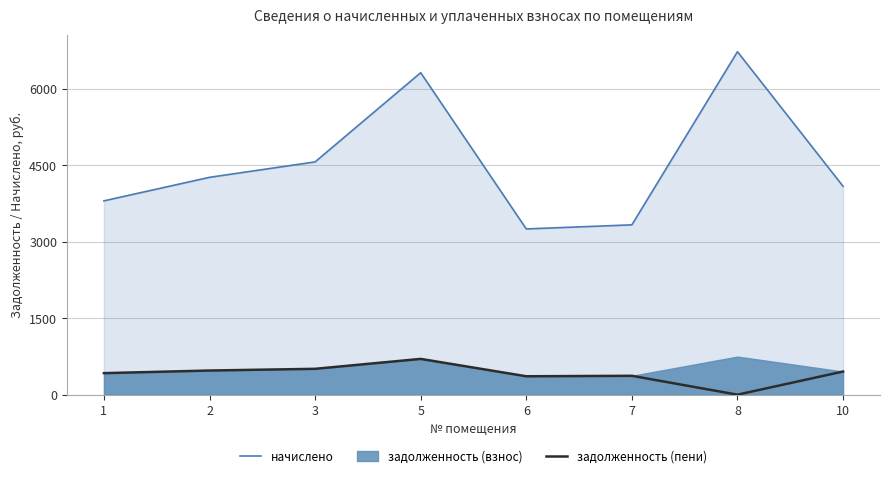

What is the difference between the maximum and minimum values in the начислено series?

3478.4